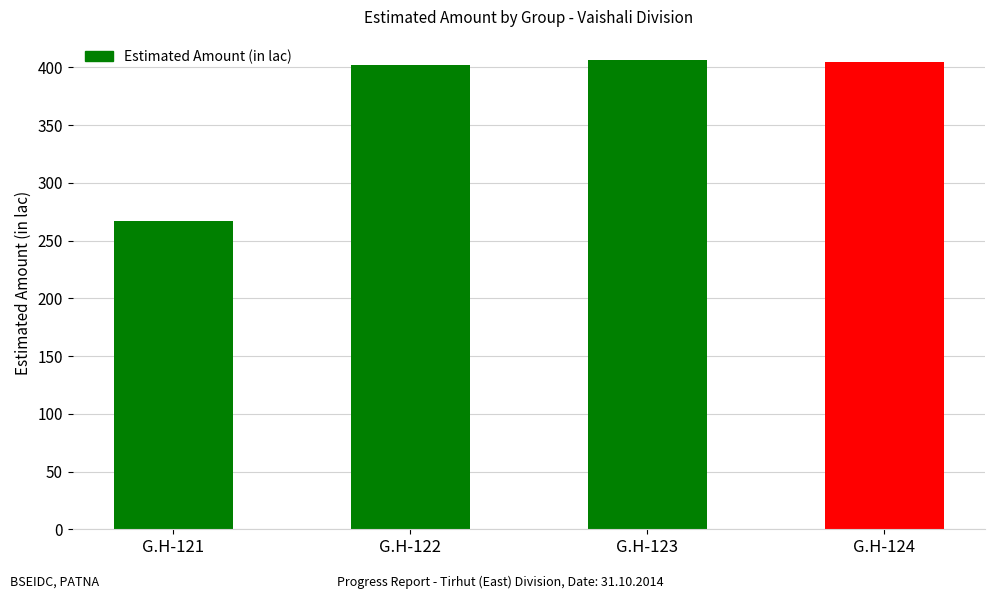

What is the value of the 1st bar from the left?

266.8